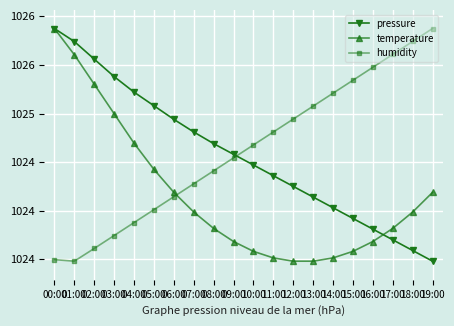

The value of humidity at 16:00 is 1025.5. True or false?

True